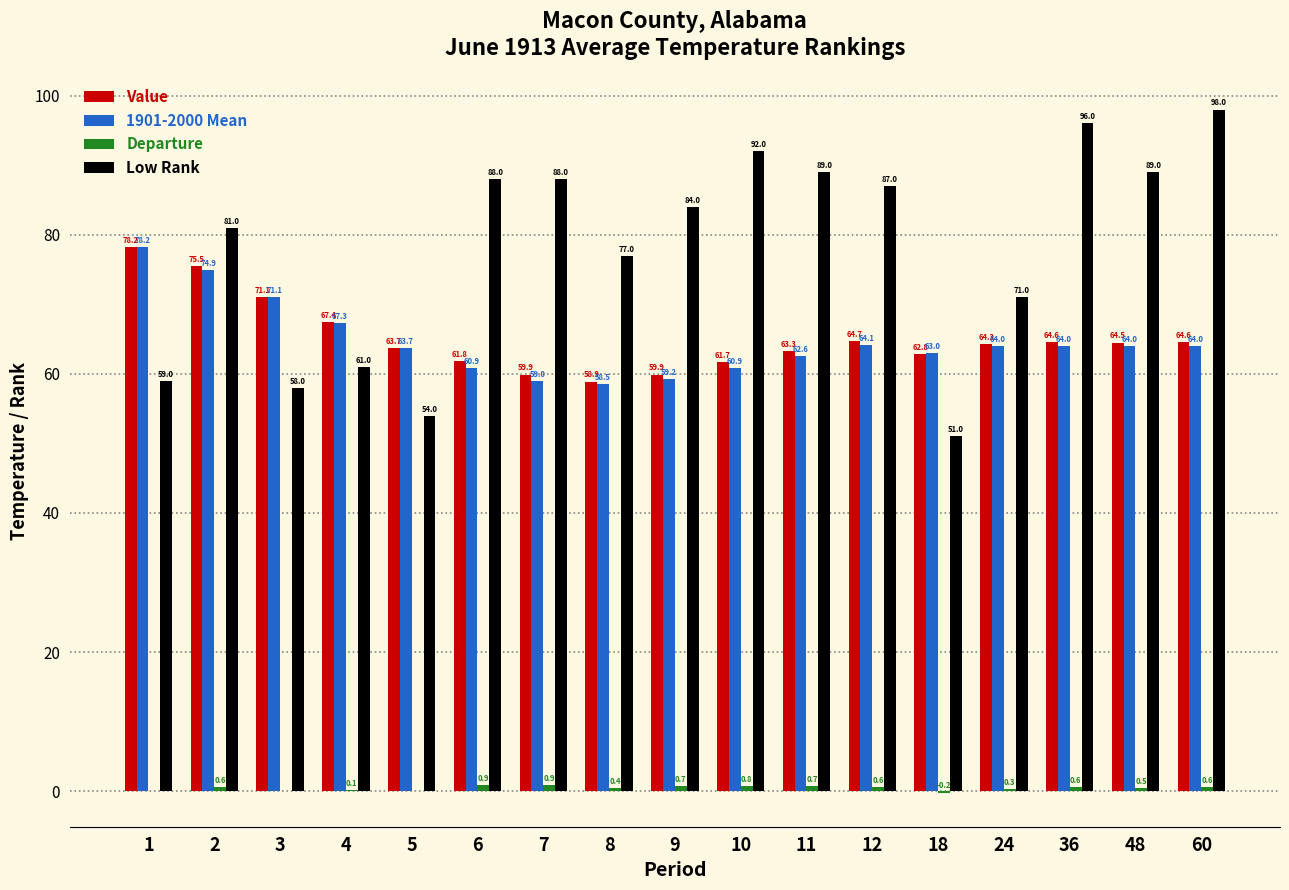

Which series has the largest total across all categories?

Low Rank